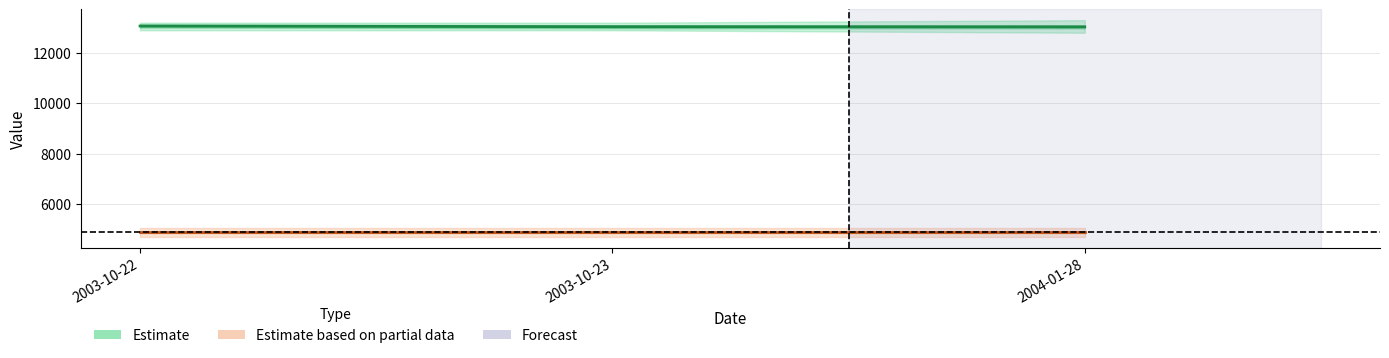

Count the number of categories in the chart.

3